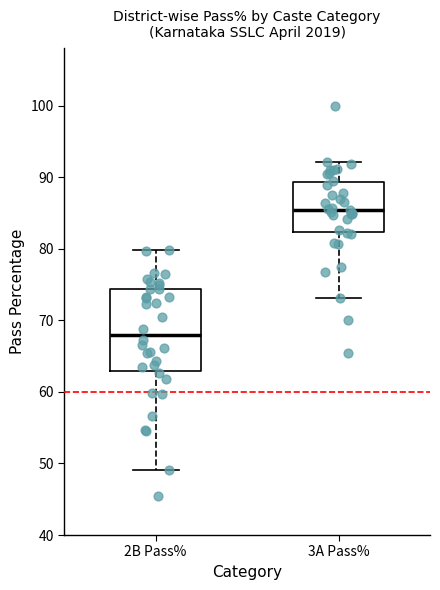

Reading left to right, read every box against the y-axis: the position of its median line, the range the box covers, and the ends of its whiskers. The values are not printed on the chart, so give them approximately, as read against the axis.

2B Pass%: median 68, box 63 to 74, whiskers 49 to 80
3A Pass%: median 85, box 82 to 89, whiskers 73 to 92